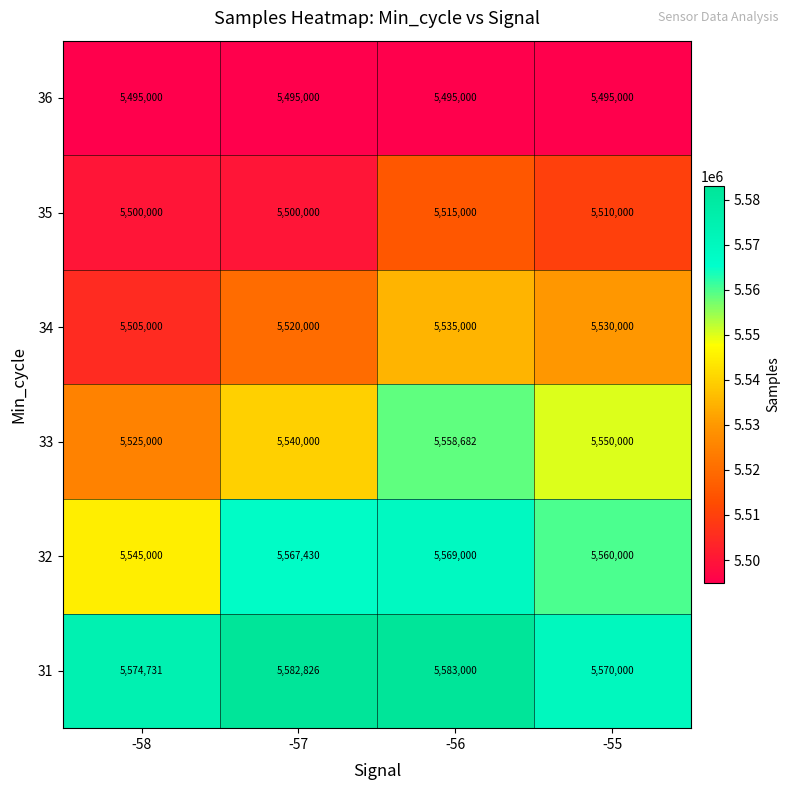

Reading left to right, extract all data points from this chart.

36: -58=5495000	-57=5495000	-56=5495000	-55=5495000
35: -58=5500000	-57=5500000	-56=5515000	-55=5510000
34: -58=5505000	-57=5520000	-56=5535000	-55=5530000
33: -58=5525000	-57=5540000	-56=5558682	-55=5550000
32: -58=5545000	-57=5567430	-56=5569000	-55=5560000
31: -58=5574731	-57=5582826	-56=5583000	-55=5570000